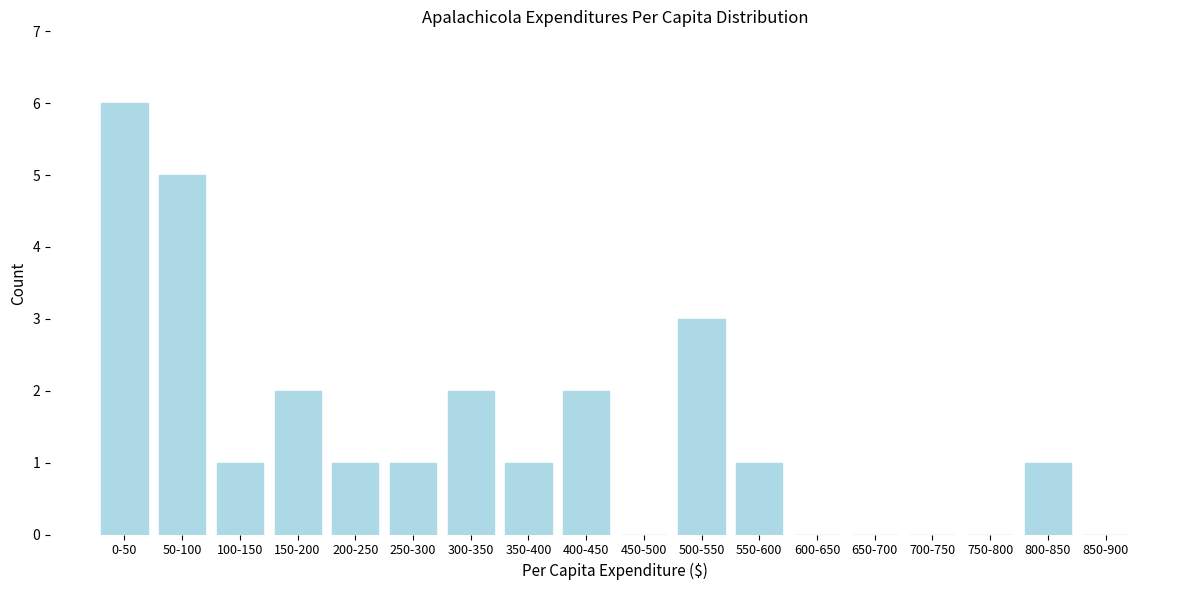

Reading left to right, extract all data points from this chart.

0-50=6	50-100=5	100-150=1	150-200=2	200-250=1	250-300=1	300-350=2	350-400=1	400-450=2	450-500=0	500-550=3	550-600=1	600-650=0	650-700=0	700-750=0	750-800=0	800-850=1	850-900=0